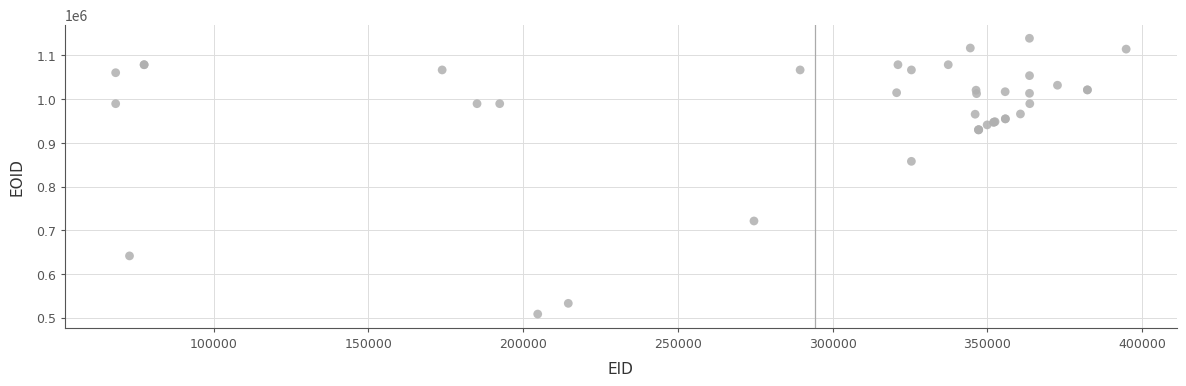

What Y value in the scatter plot is closest to 823713?

857687